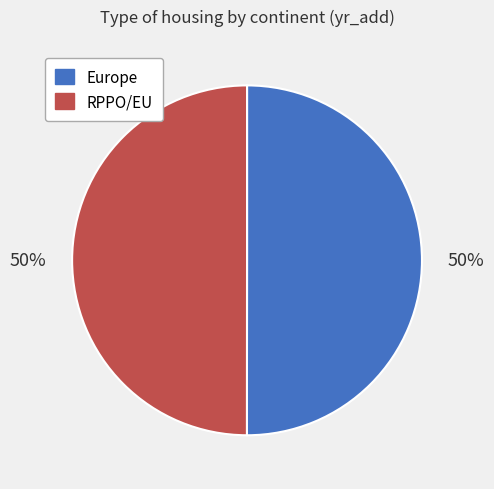

Combined, do Europe and RPPO/EU account for over 50%?

Yes